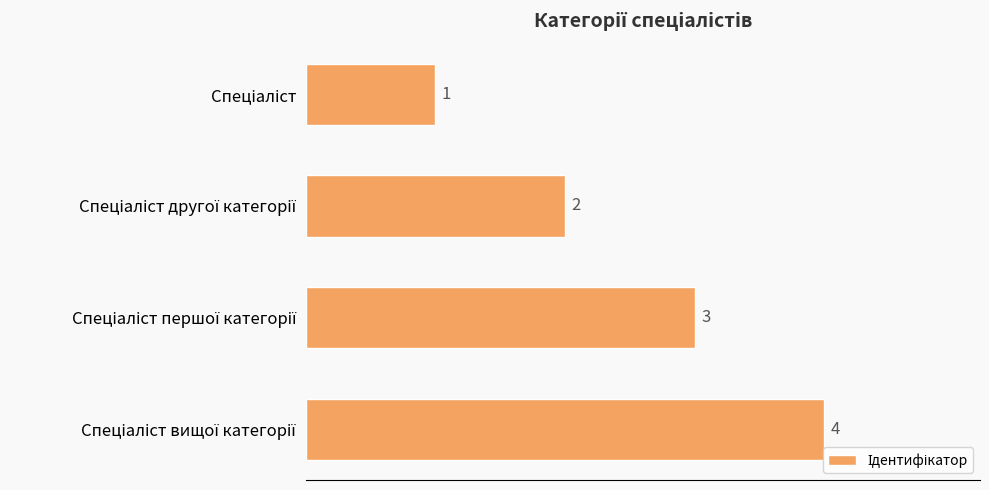

Count the values in the range 2 to 4.

3